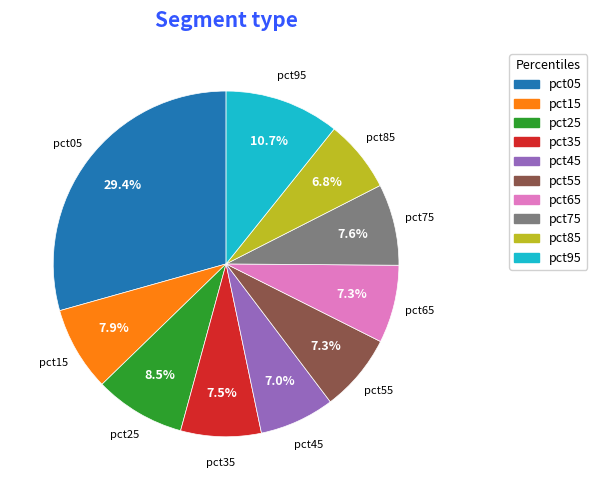

Does any single category account for the majority?

No